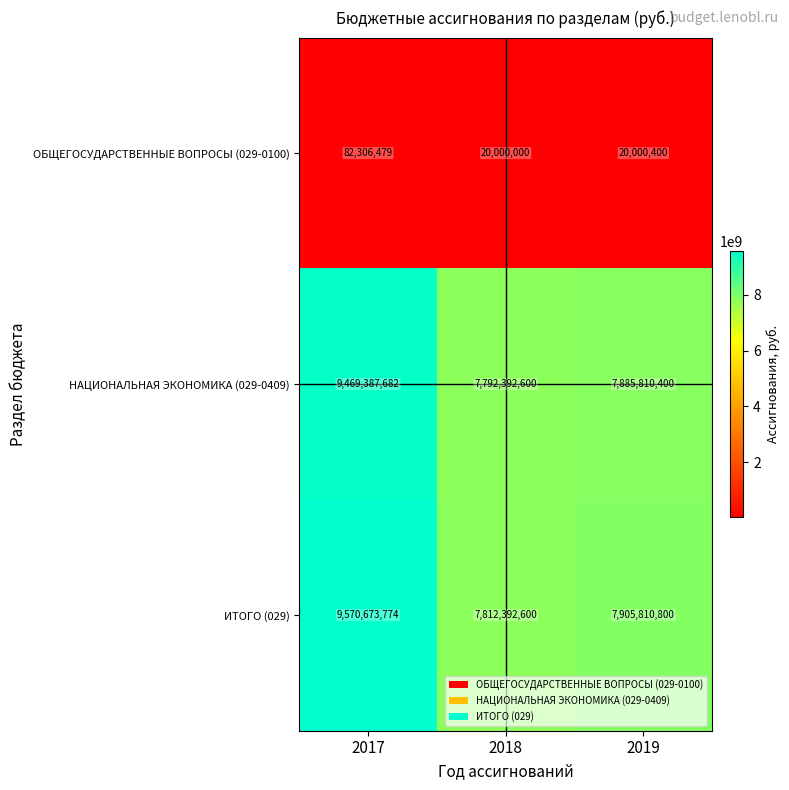

The ИТОГО (029) series shows 9570673774 at 2017. True or false?

True